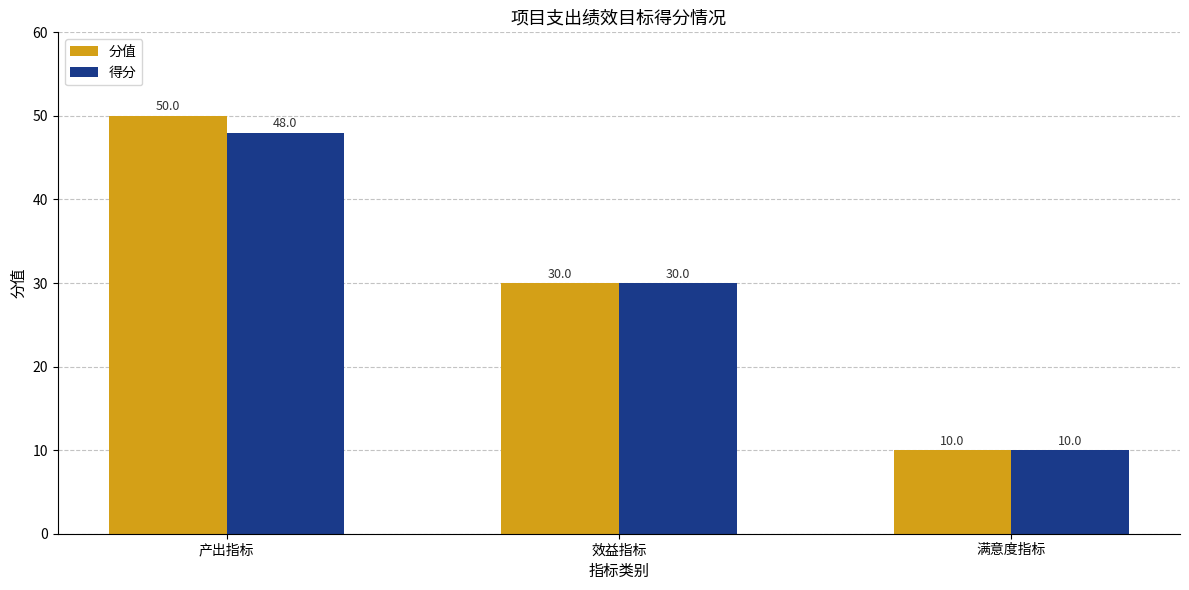

True or false: 分值 has a value of 7 at 满意度指标.

False